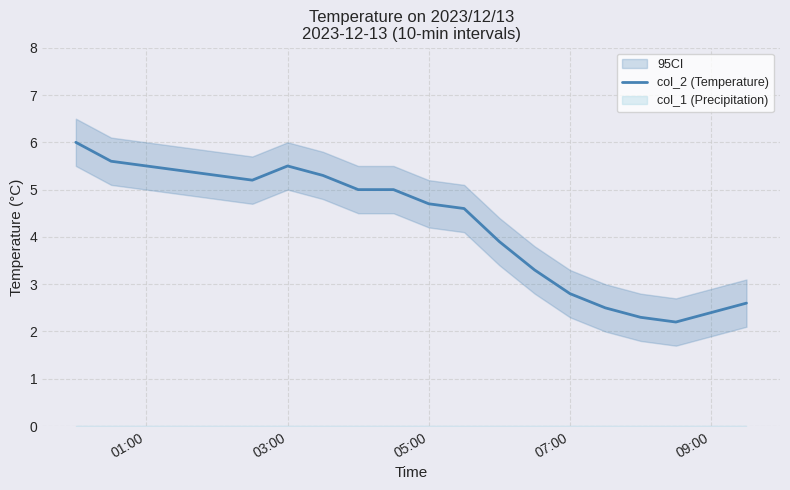

The value of col_2 (Temperature) at 05:00 is 1.1. True or false?

False